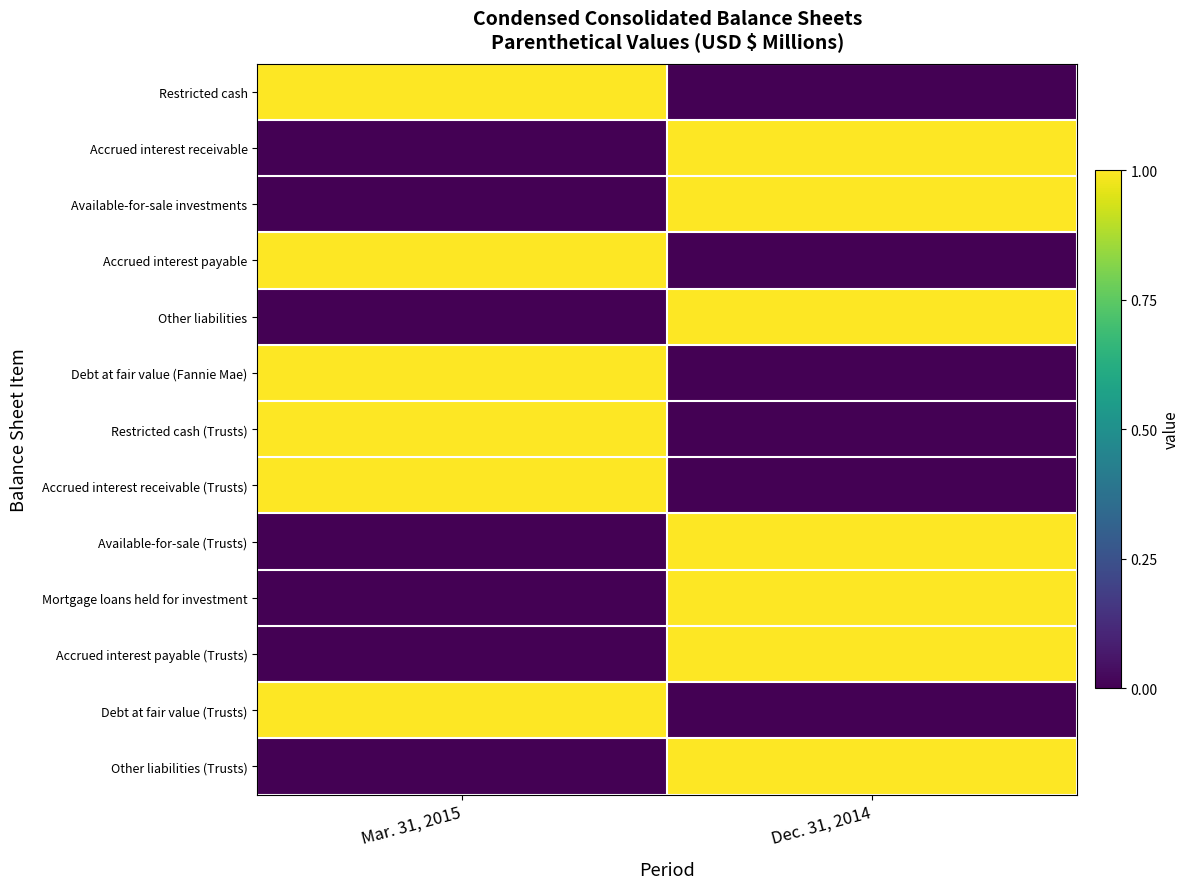

What is the difference between the highest and lowest values at Dec. 31, 2014?

1